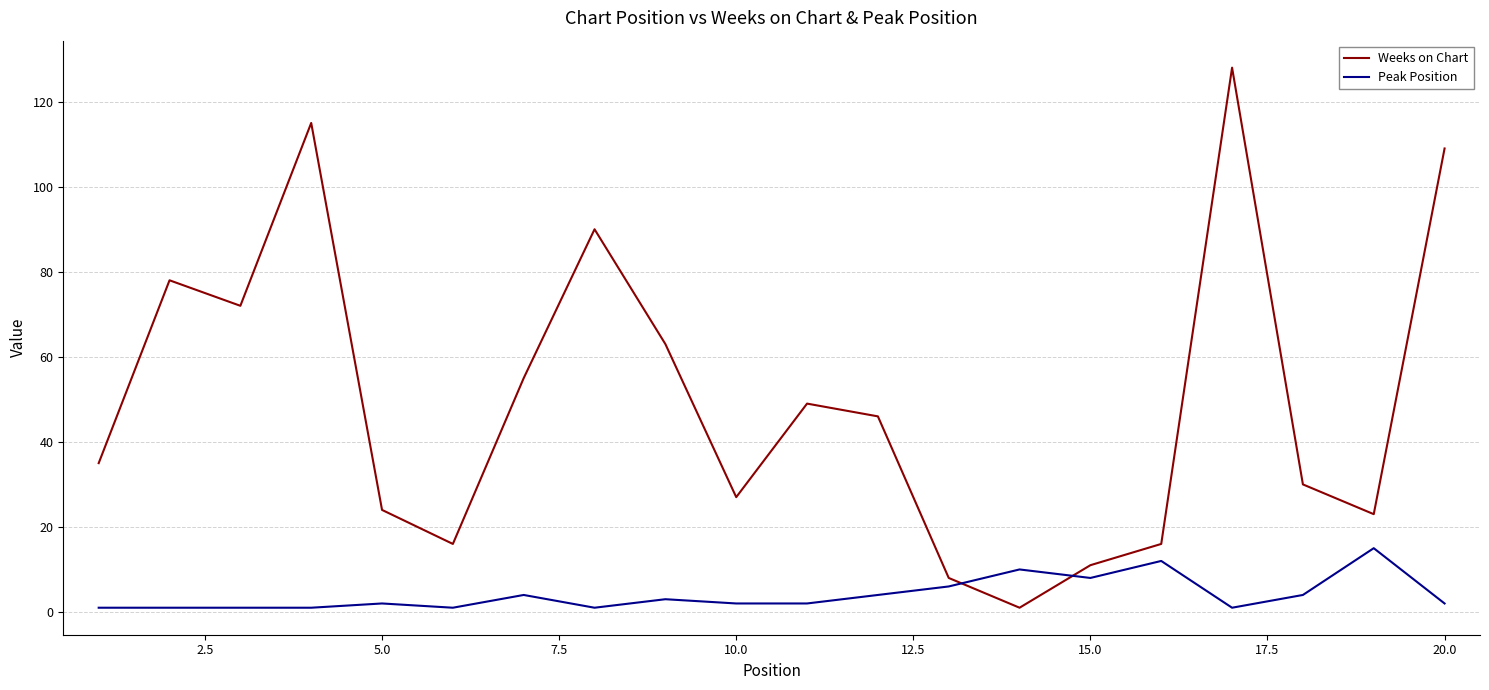

Rank the series by their average value, from lowest to highest.

Peak Position, Weeks on Chart